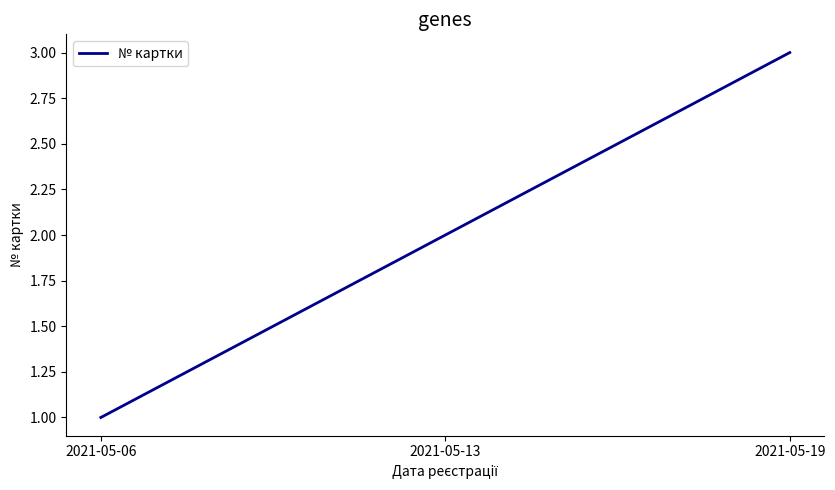

What is the greatest value displayed?

3